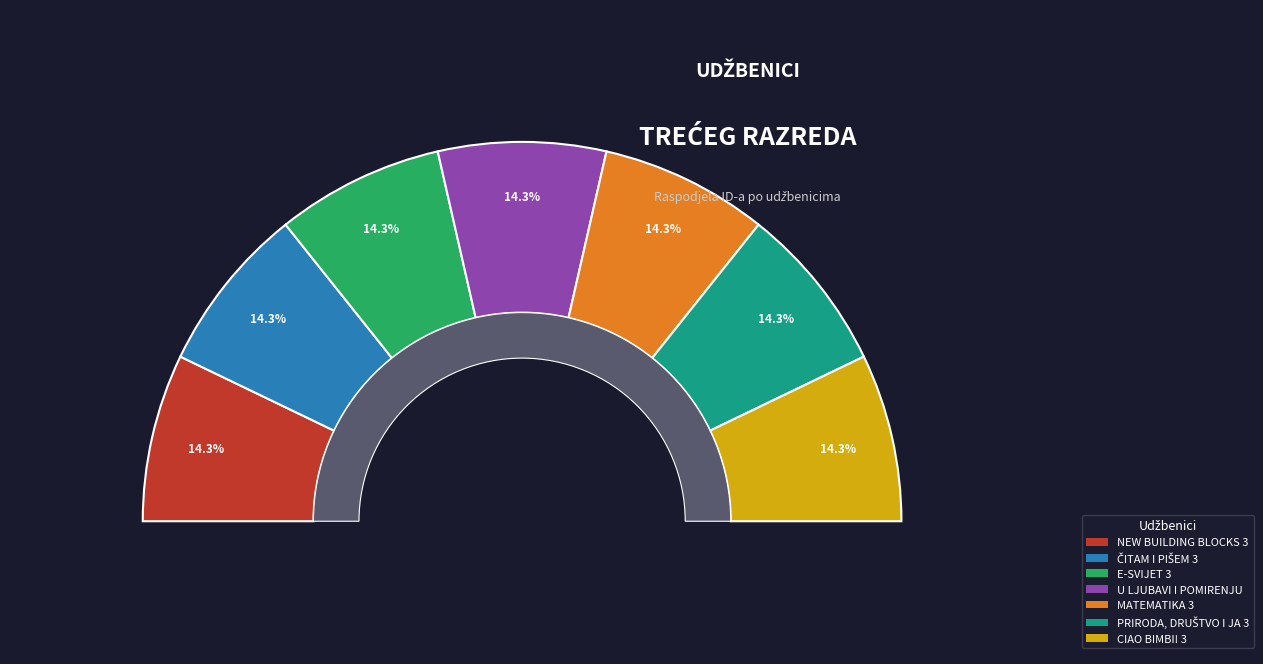

What portion of the pie excludes E-SVIJET 3?

85.7%